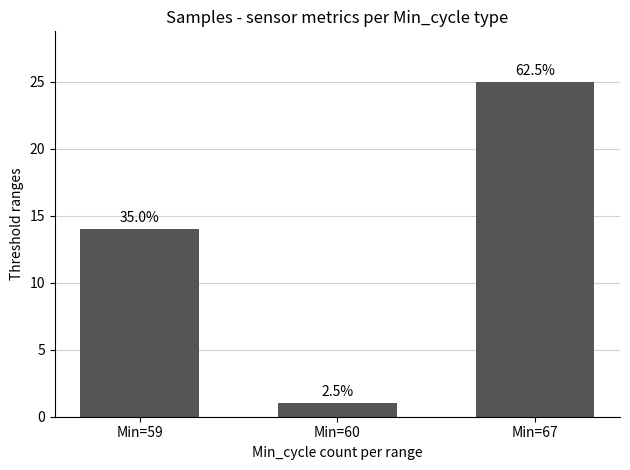

List the labels in order of value, smallest first.

Min=60, Min=59, Min=67